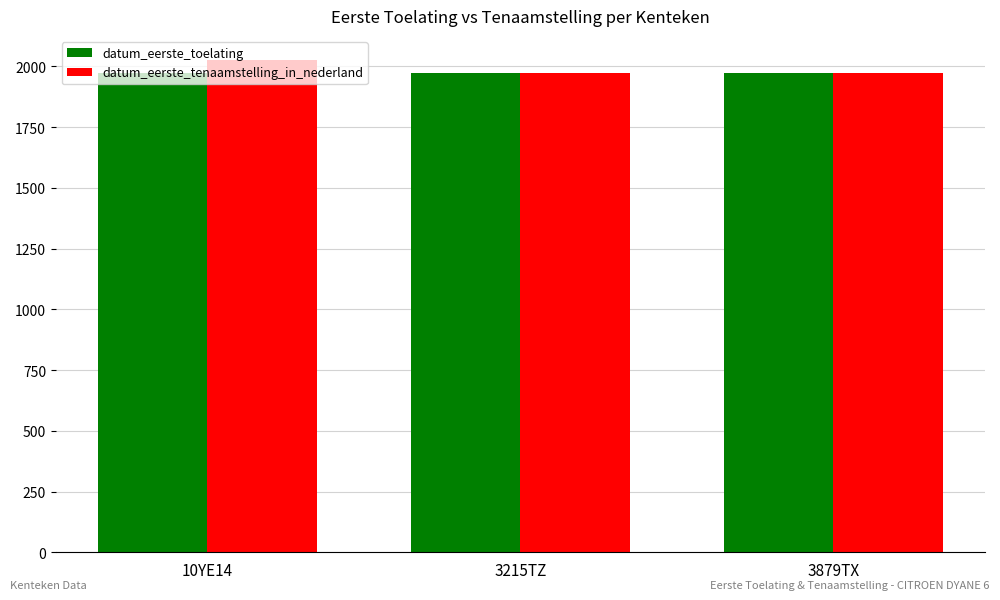

Read the datum_eerste_tenaamstelling_in_nederland value at 3879TX.

1972.4